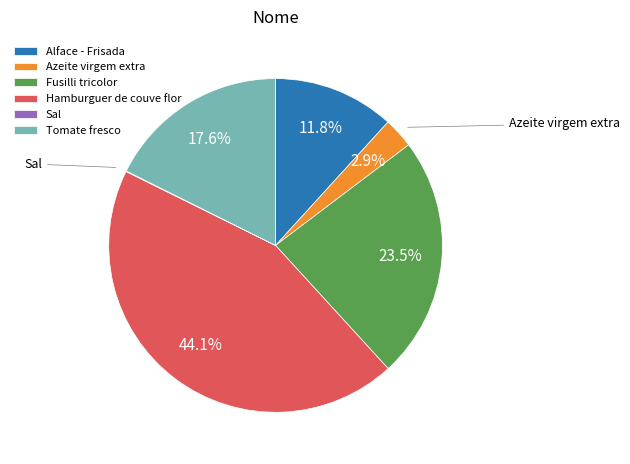

Which has a higher value, Hamburguer de couve flor or Azeite virgem extra?

Hamburguer de couve flor